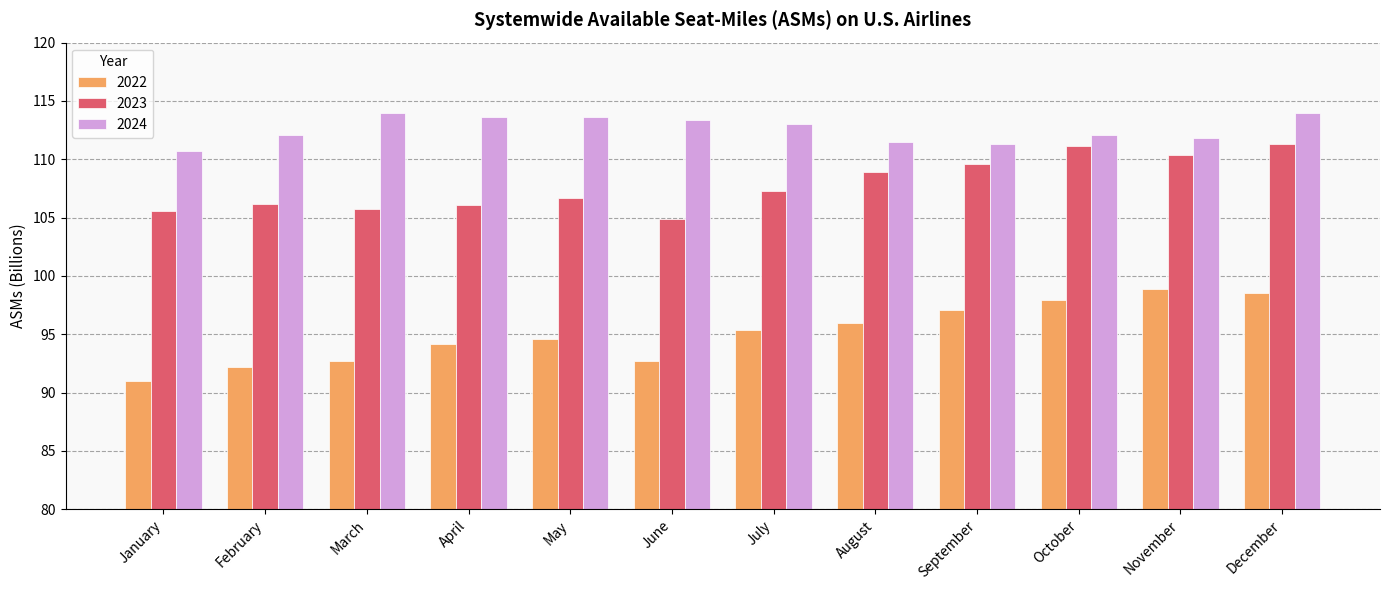

Is the value of 2022 at October greater than the value of 2023 at August?

No